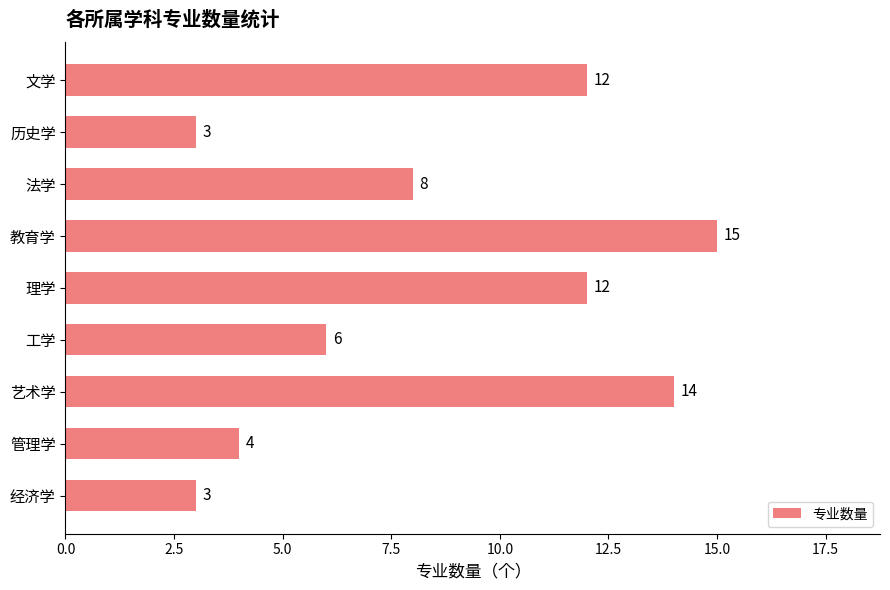

What is the change in value from 历史学 to 管理学?

+1